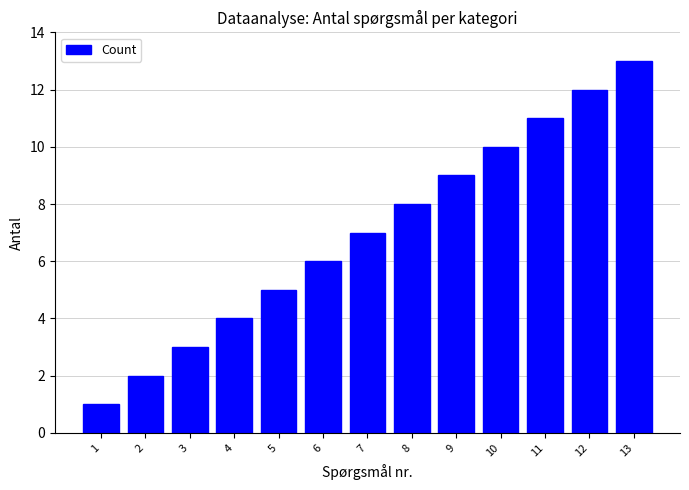

Which label corresponds to the largest value in the chart?

13